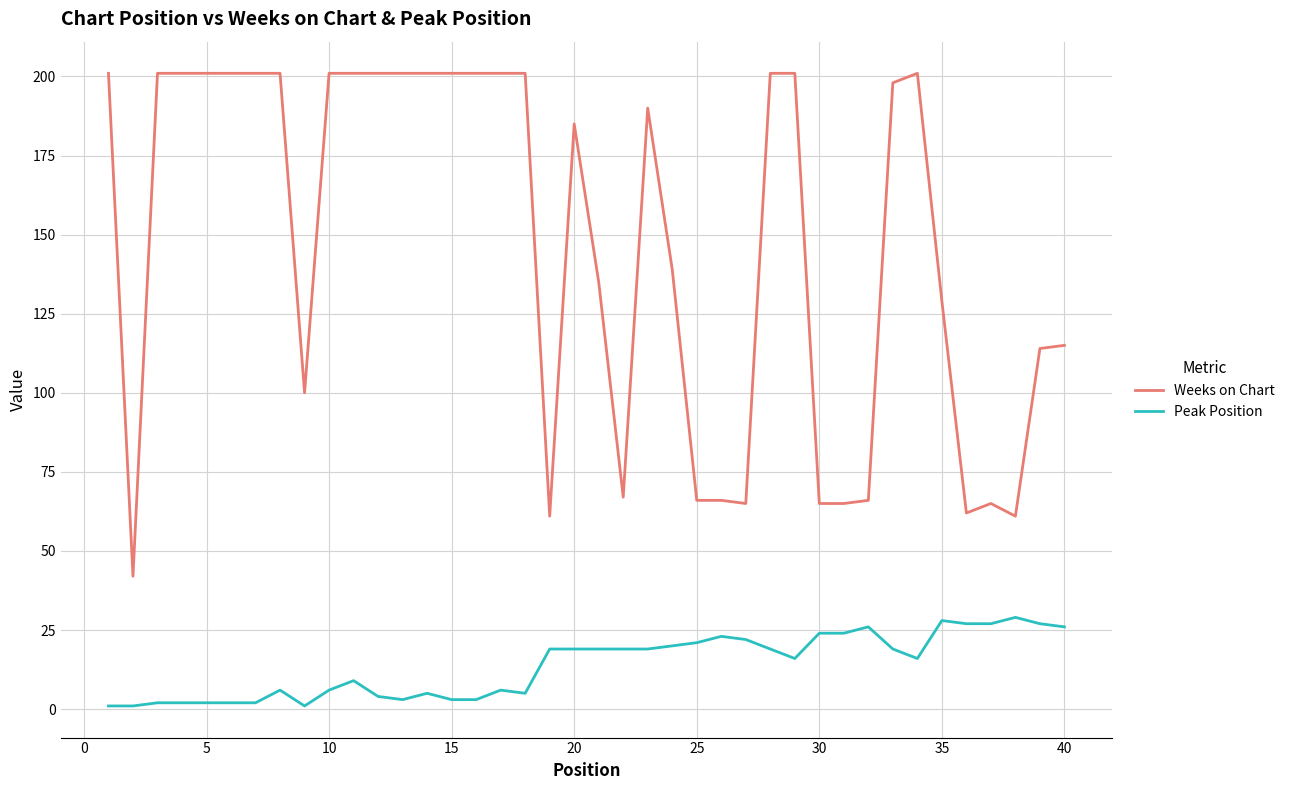

True or false: Weeks on Chart and Peak Position cross at least once.

False